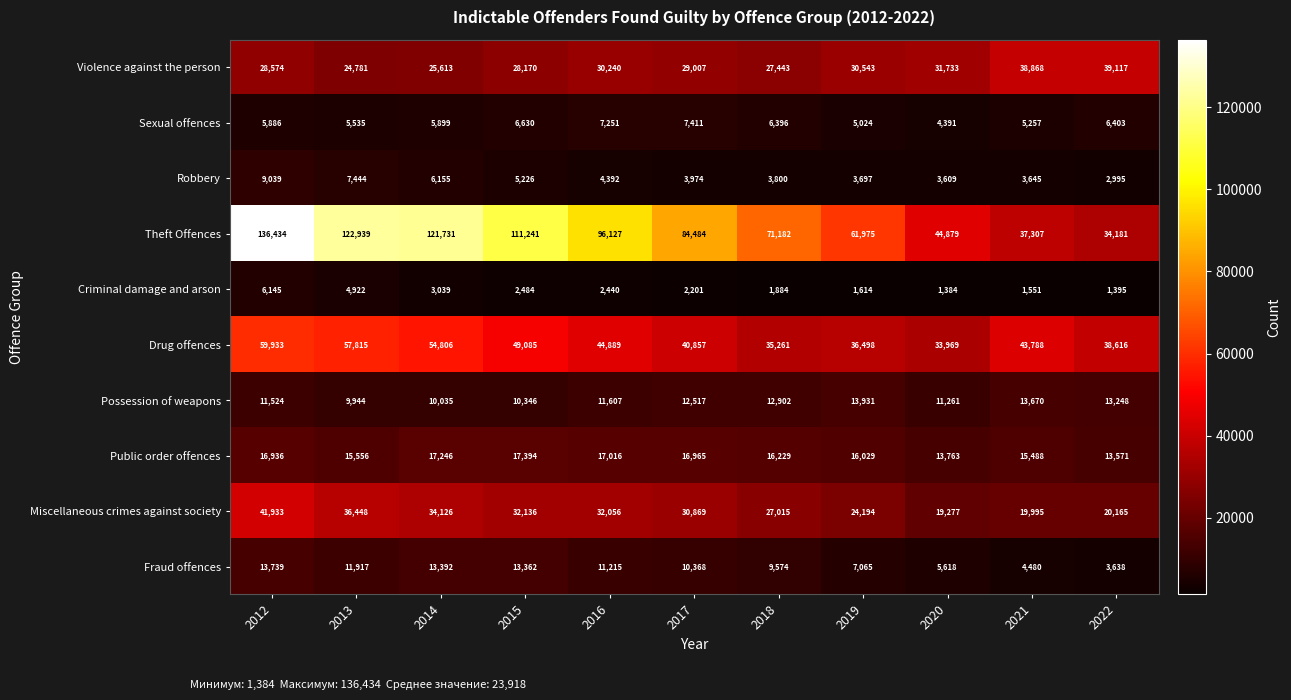

True or false: Theft Offences has a value of 44879 at 2020.

True